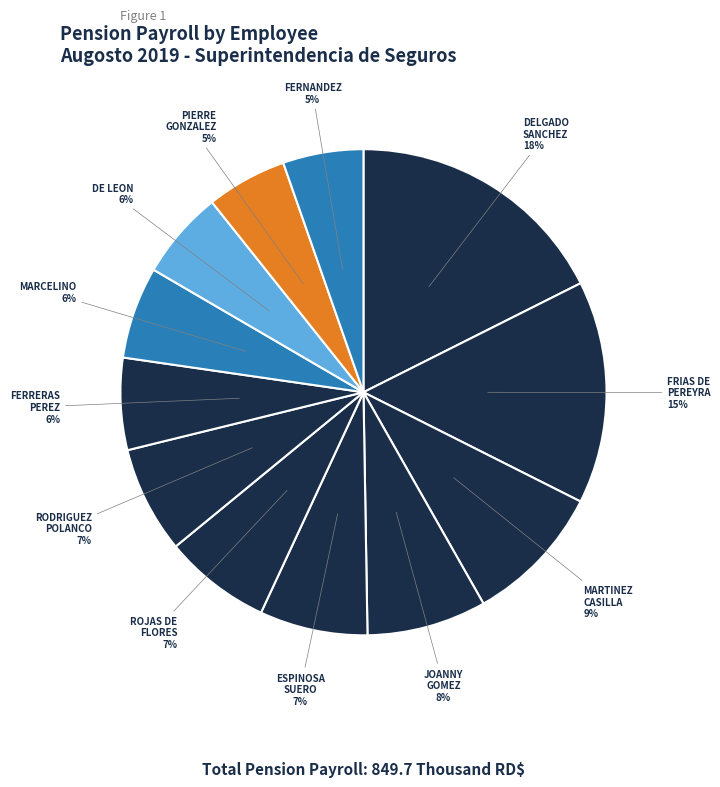

How many slices are in this pie chart?

12